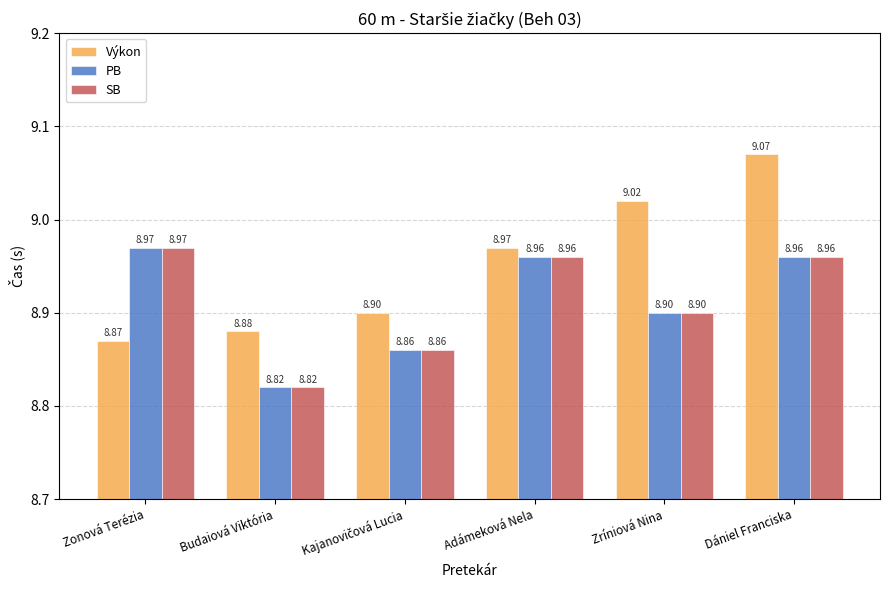

Is the value of SB at Dániel Franciska greater than the value of Výkon at Budaiová Viktória?

Yes